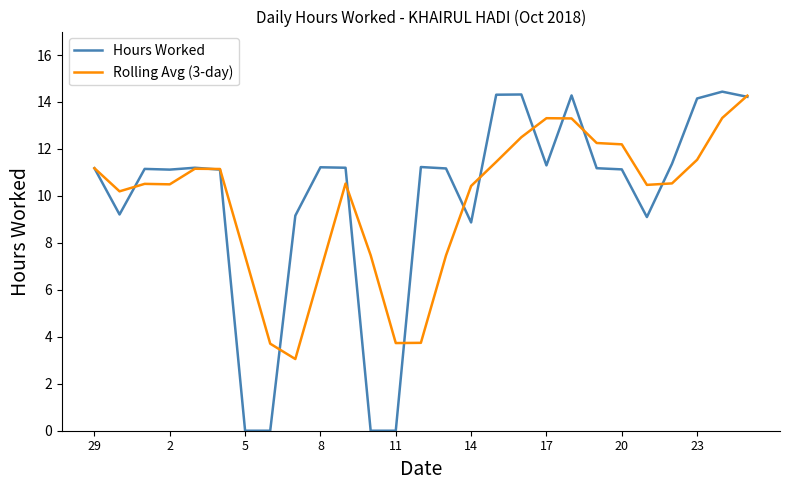

What is the maximum value for Rolling Avg (3-day)?

14.3